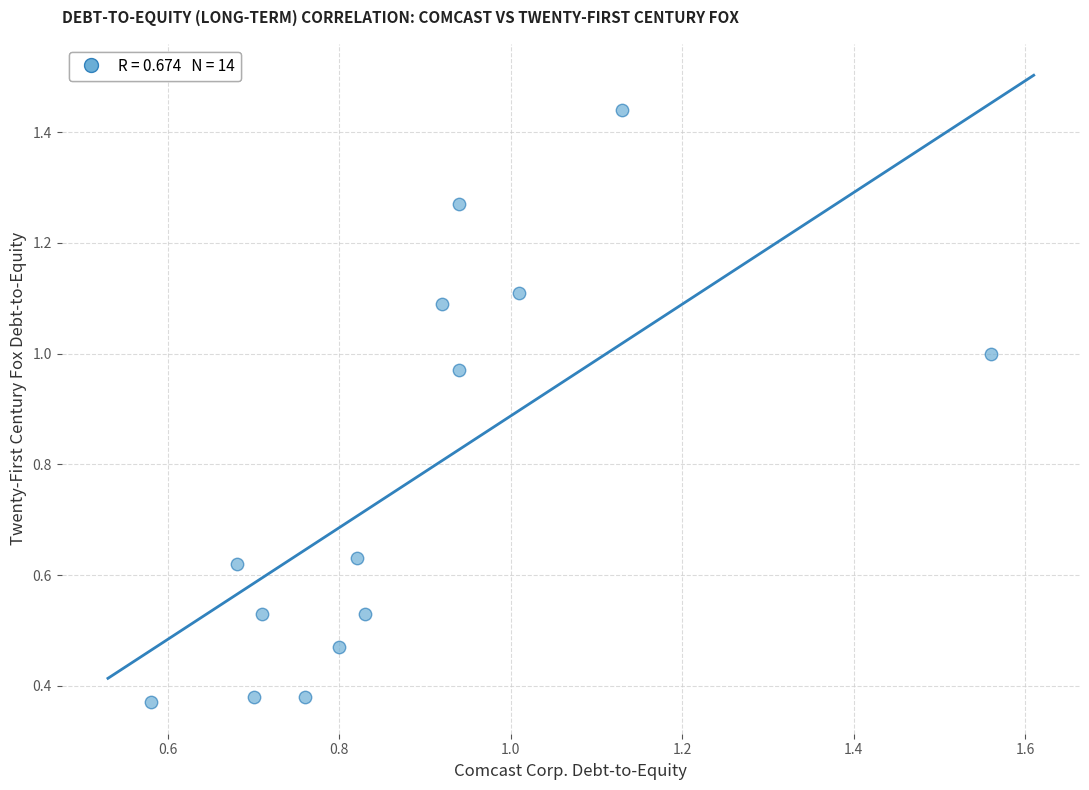

What is the range of Y values (max minus min)?

1.1